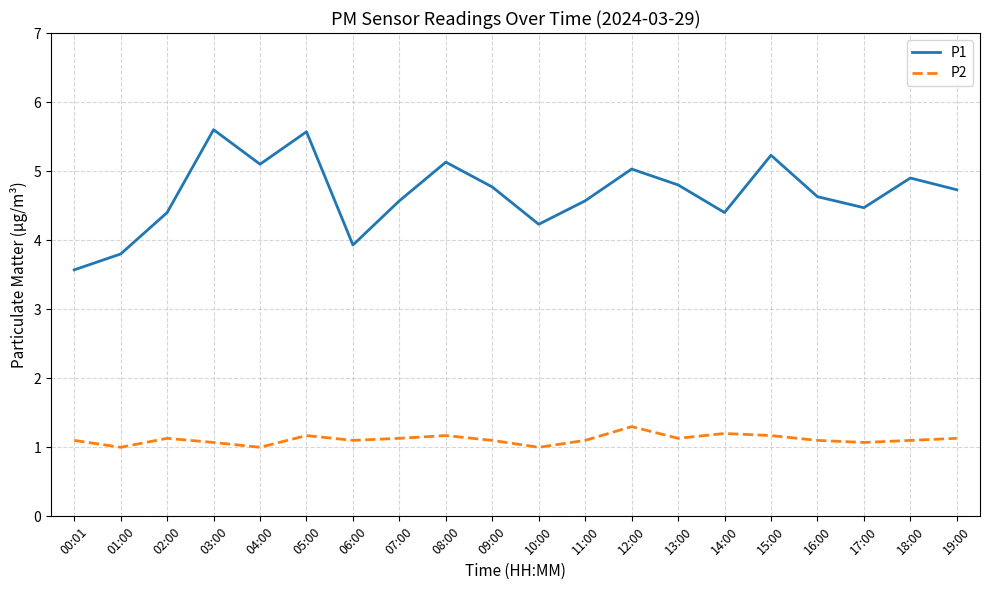

True or false: P1 and P2 intersect in this chart.

False